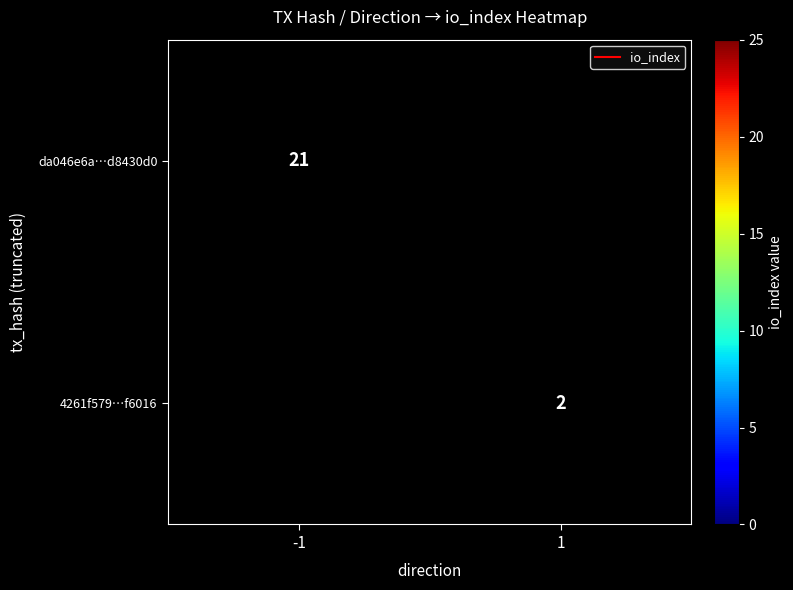

Count the number of categories in the chart.

2